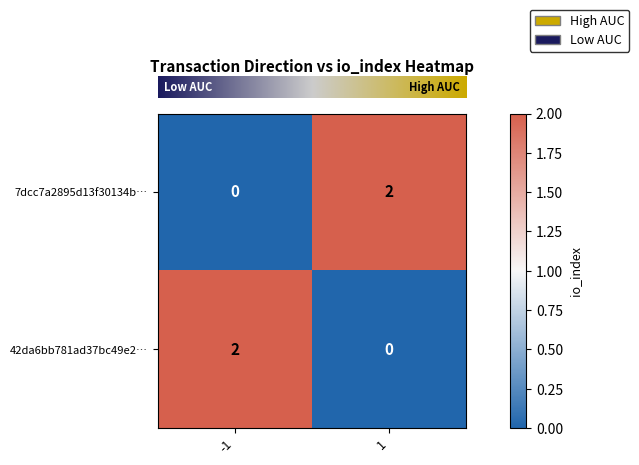

What is the greatest value displayed?

2